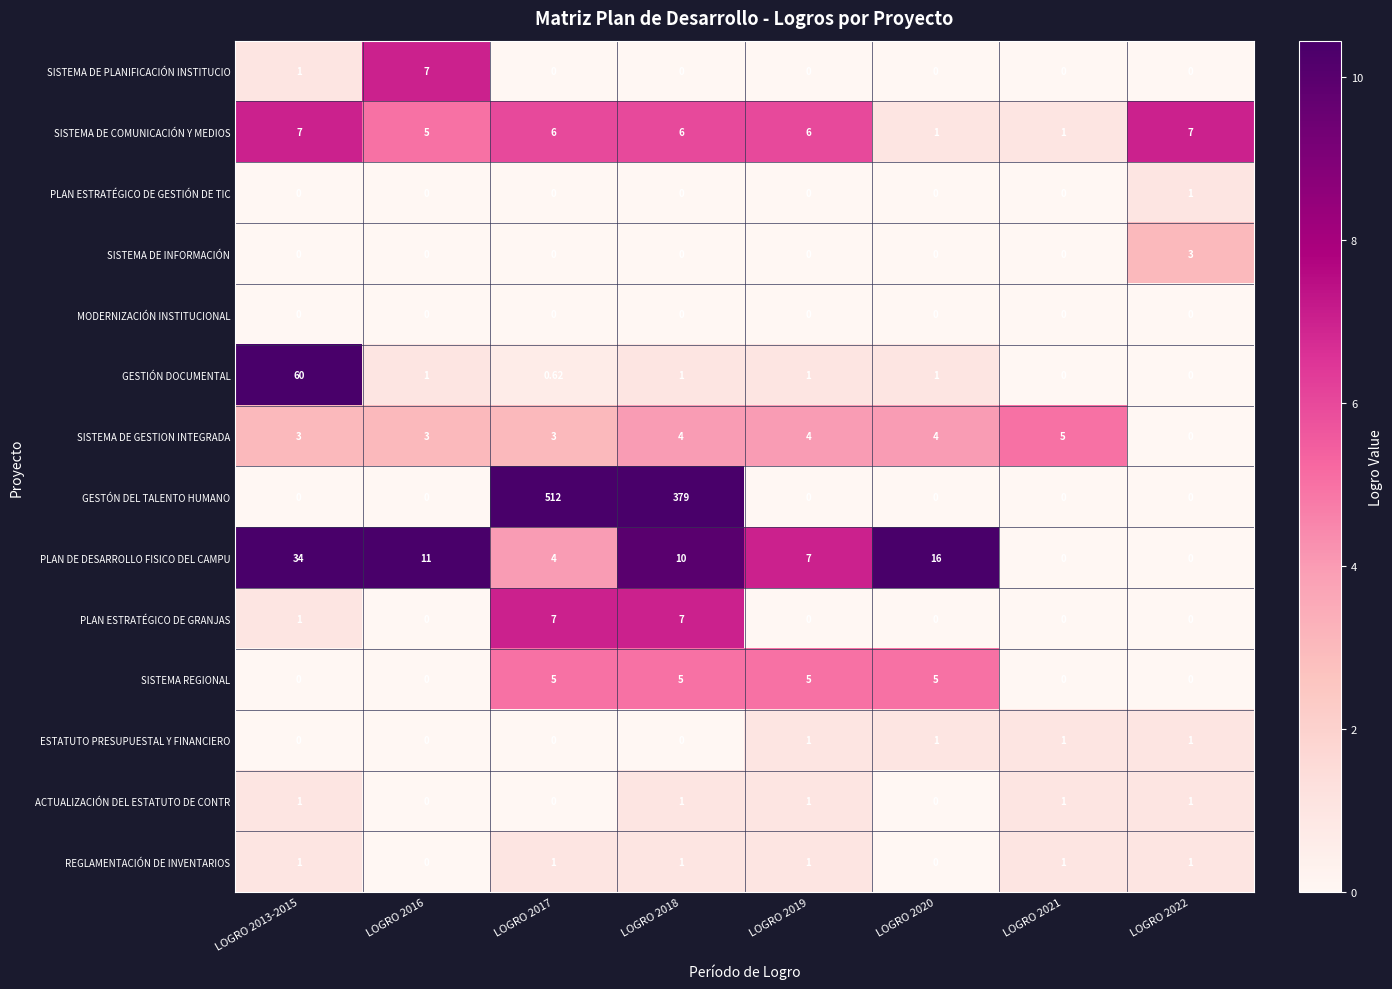

Which series has the largest total across all categories?

GESTÓN DEL TALENTO HUMANO